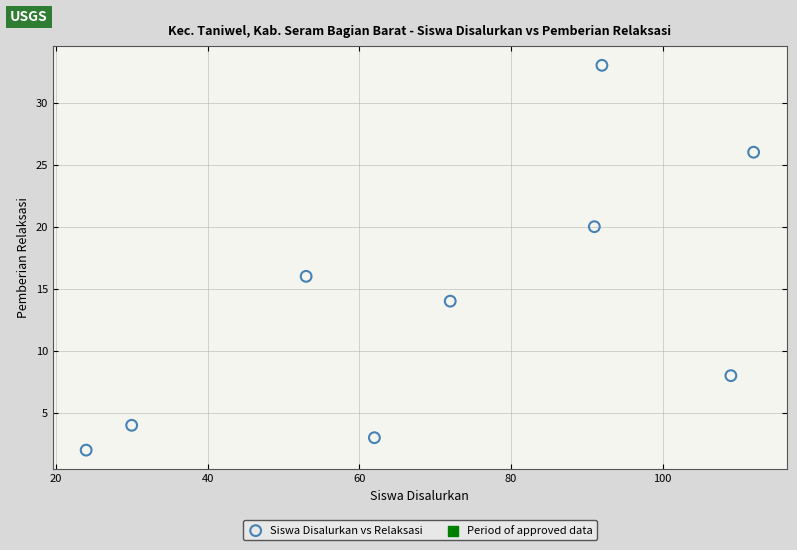

What Y value in the scatter plot is closest to 17?

16